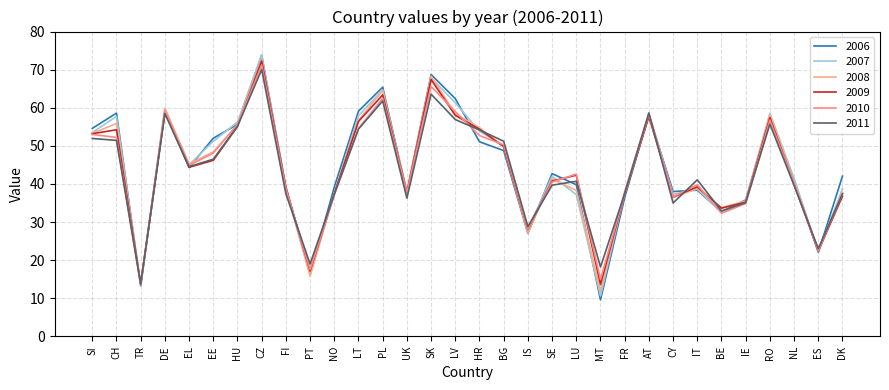

How many lines are shown in the chart?

6